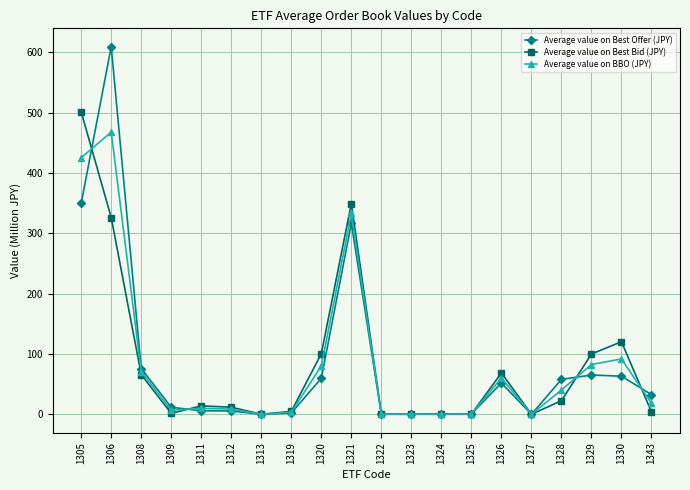

Rank the series by their maximum value, from highest to lowest.

Average value on Best Offer (JPY), Average value on Best Bid (JPY), Average value on BBO (JPY)